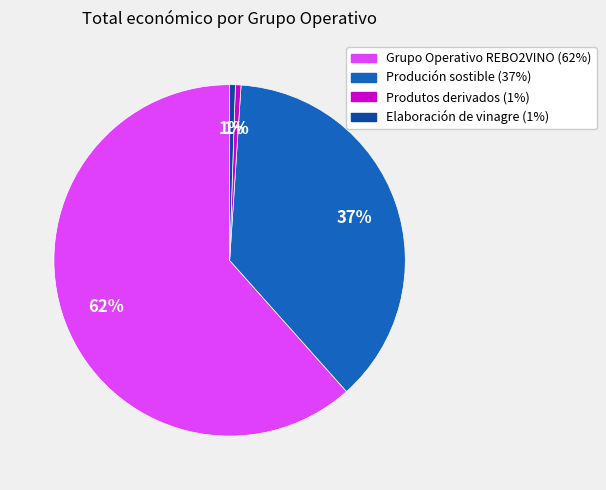

Does Elaboración de vinagre represent more than half of the total?

No